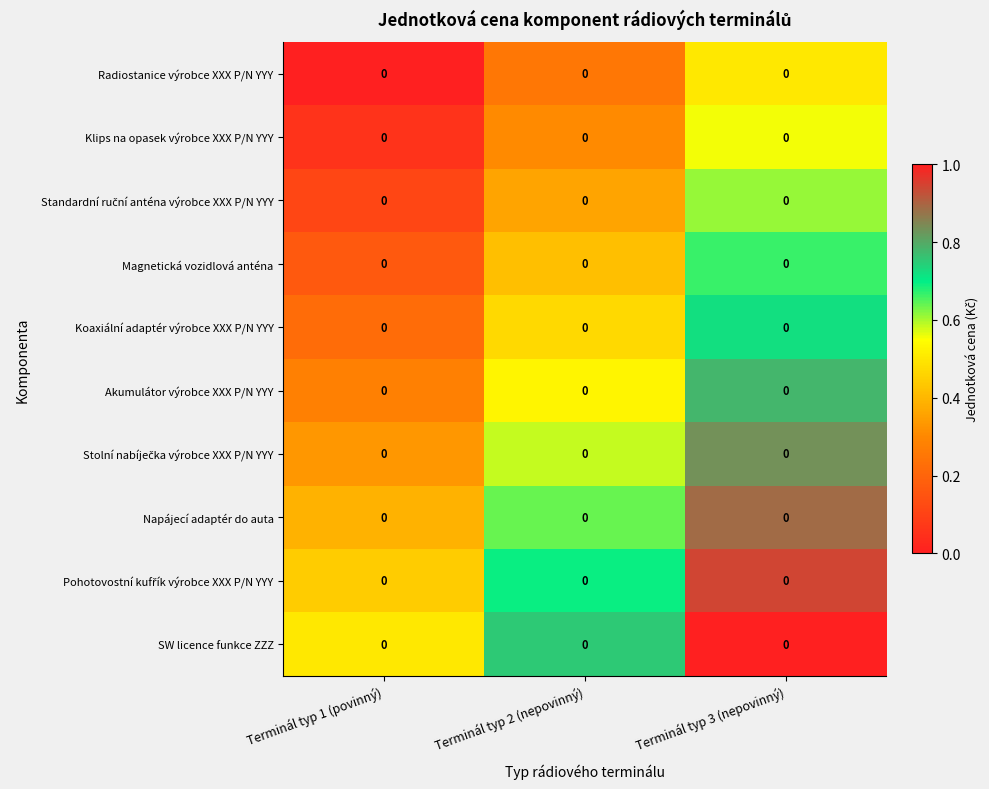

How many Koaxiální adaptér výrobce XXX P/N YYY values are between 0 and 1?

3